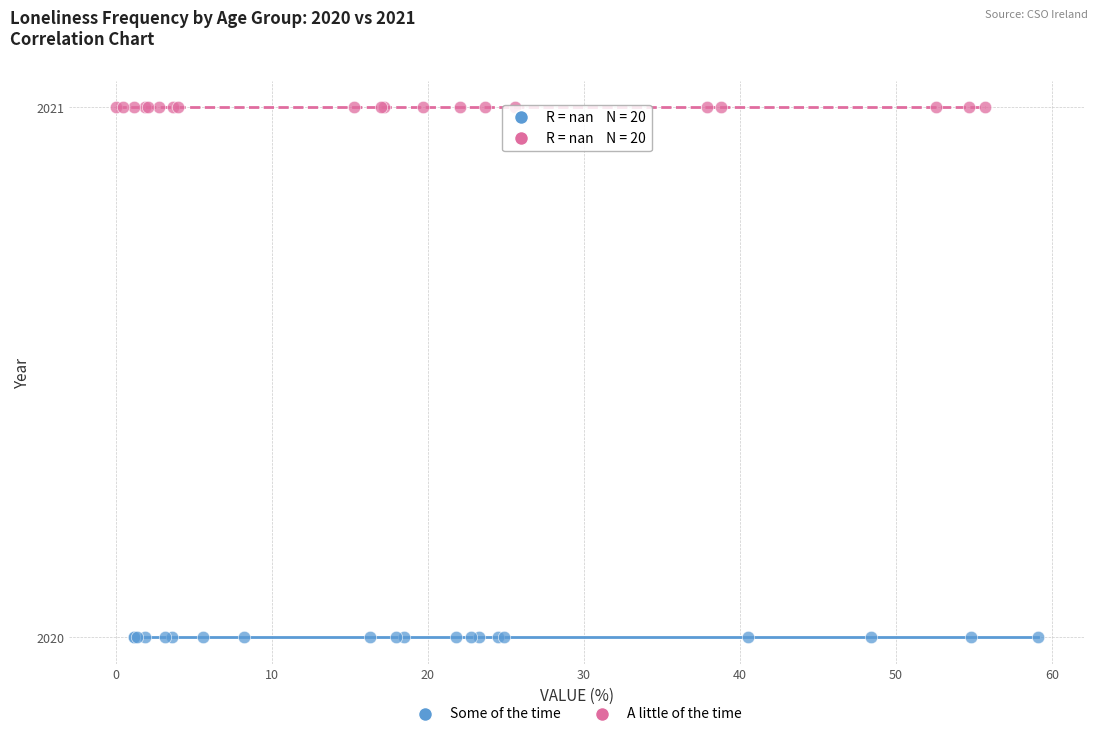

Which series reaches the maximum Y coordinate?

A little of the time